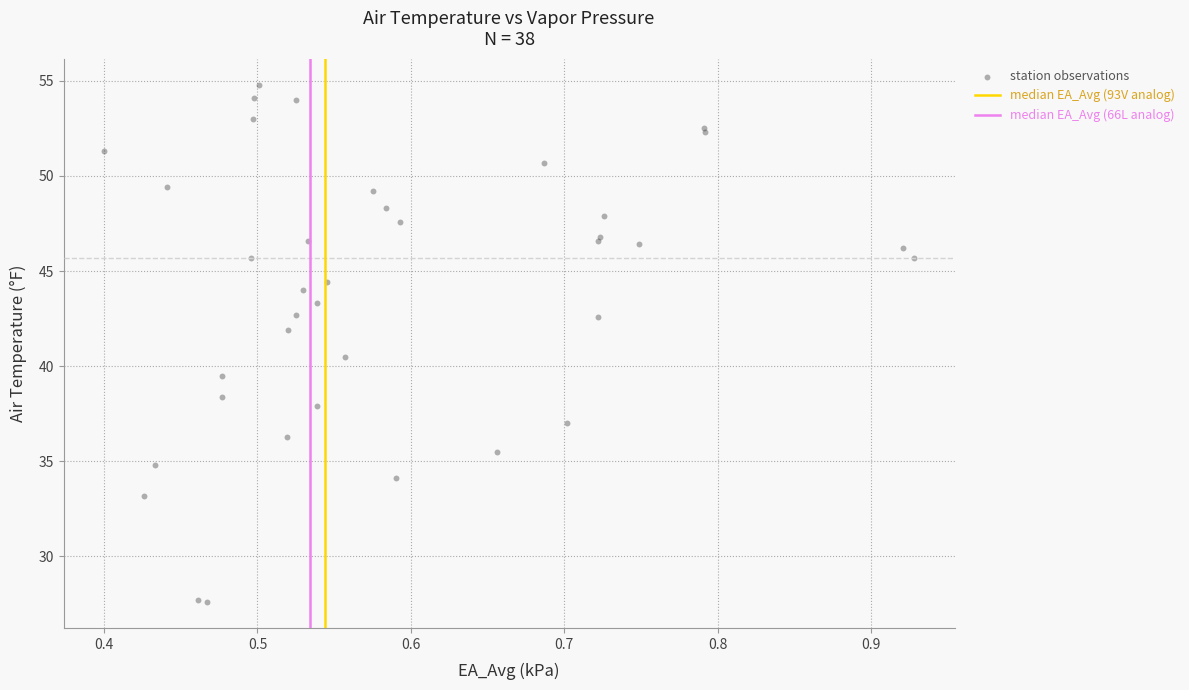

What Y value in the scatter plot is closest to 41?

40.5